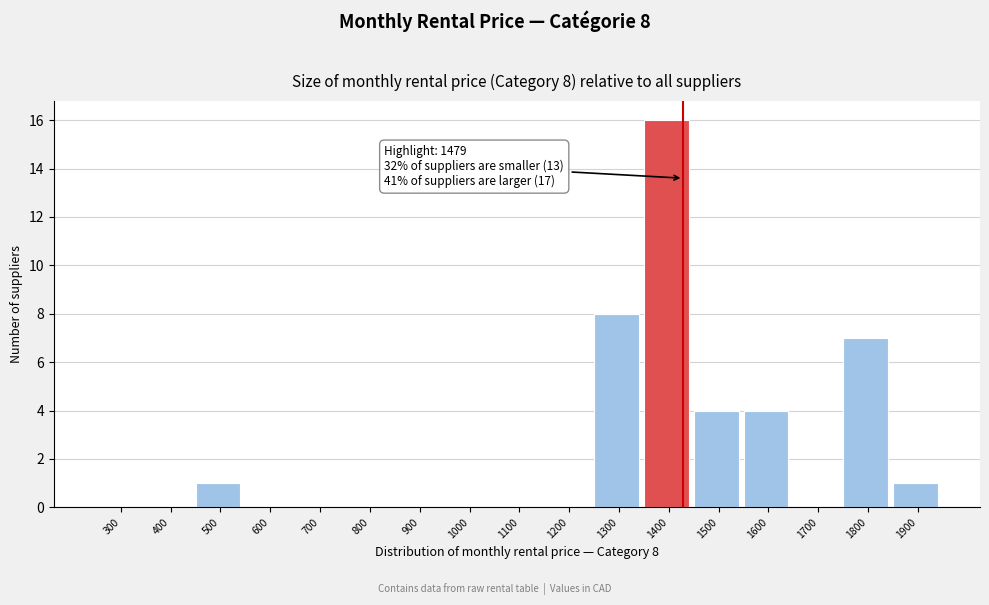

Reading right to left, transcribe all the data shown in this chart.

1900=1	1800=7	1700=0	1600=4	1500=4	1400=16	1300=8	1200=0	1100=0	1000=0	900=0	800=0	700=0	600=0	500=1	400=0	300=0